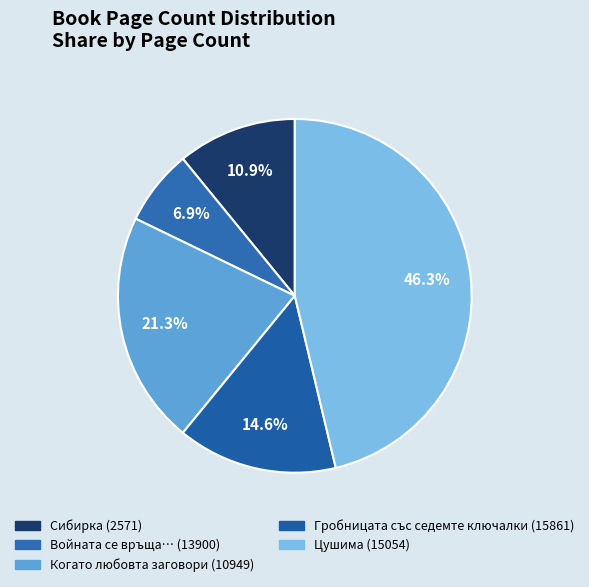

Does Гробницата със седемте ключалки (15861) represent more than half of the total?

No